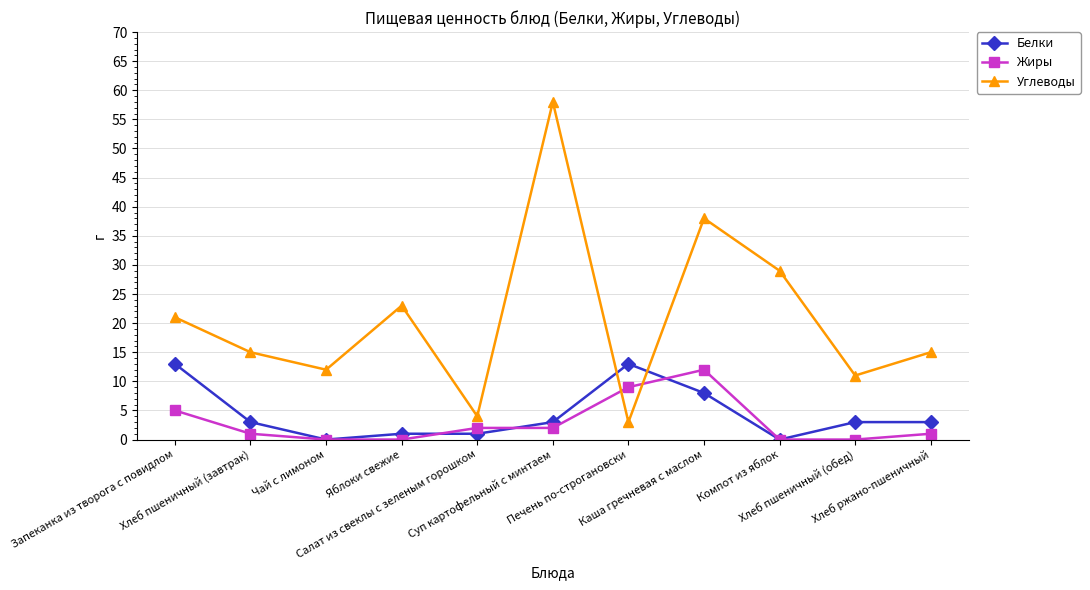

What position from the right is Компот из яблок?

3